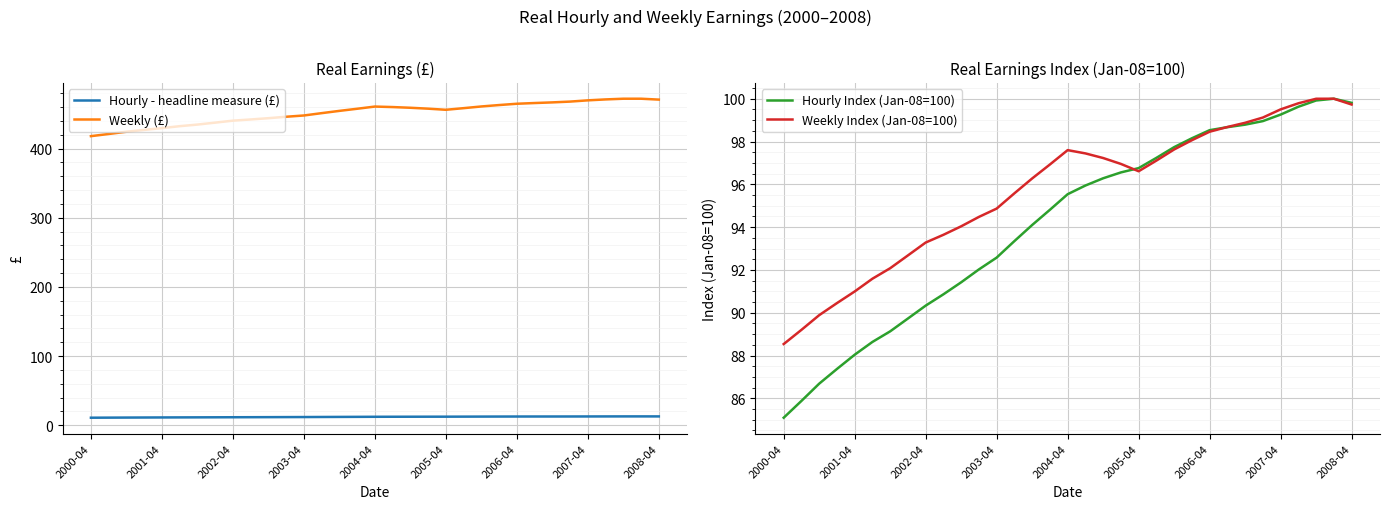

What are all the series names shown in the legend?

Hourly - headline measure (£), Weekly (£), Hourly Index (Jan-08=100), Weekly Index (Jan-08=100)